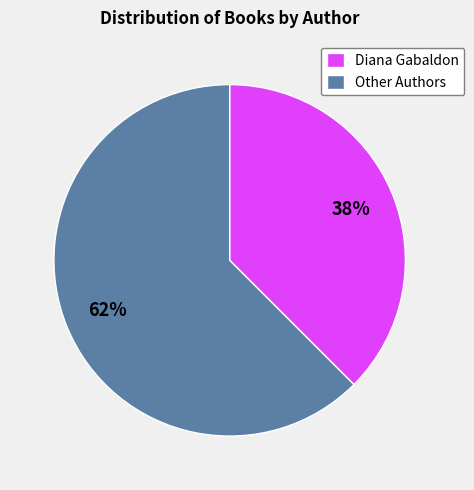

Which category accounts for the majority?

Other Authors